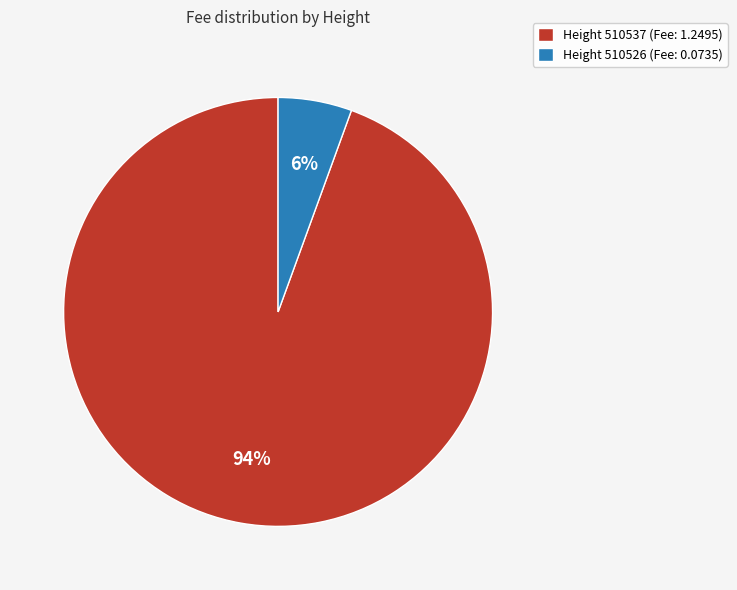

True or false: Height 510537 (Fee: 1.2495) accounts for 94% of the total.

True